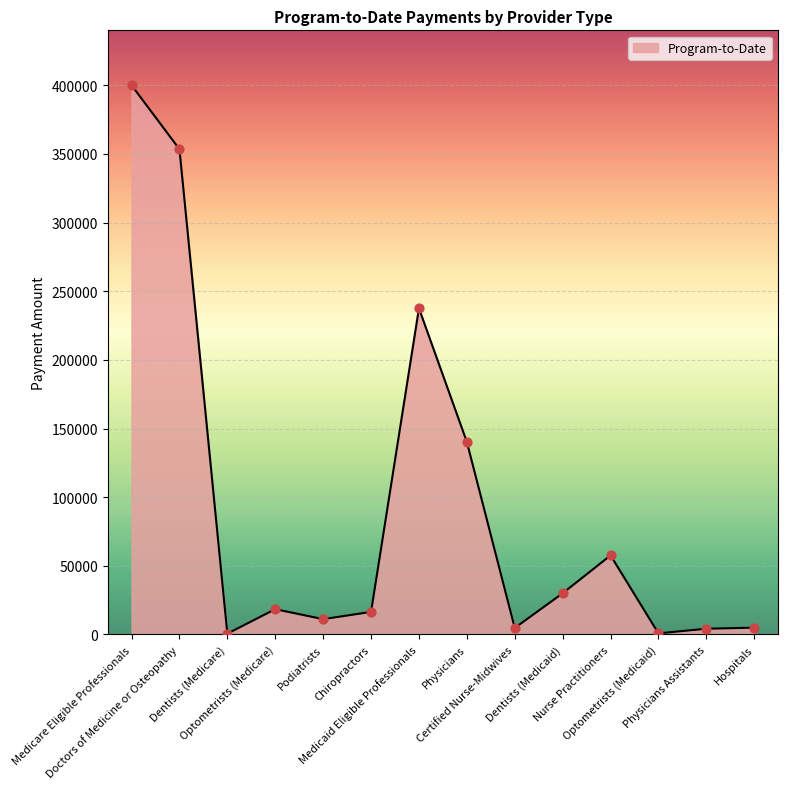

What is the ratio of the value at Medicare Eligible Professionals to the value at Hospitals?

80.9